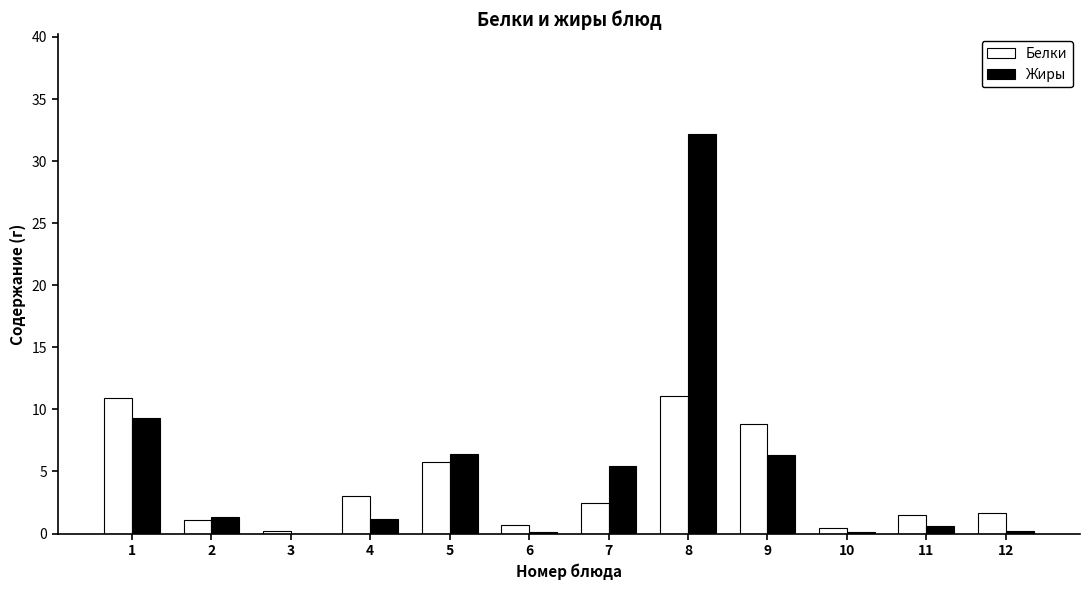

What is the average value of the Жиры series?

5.3